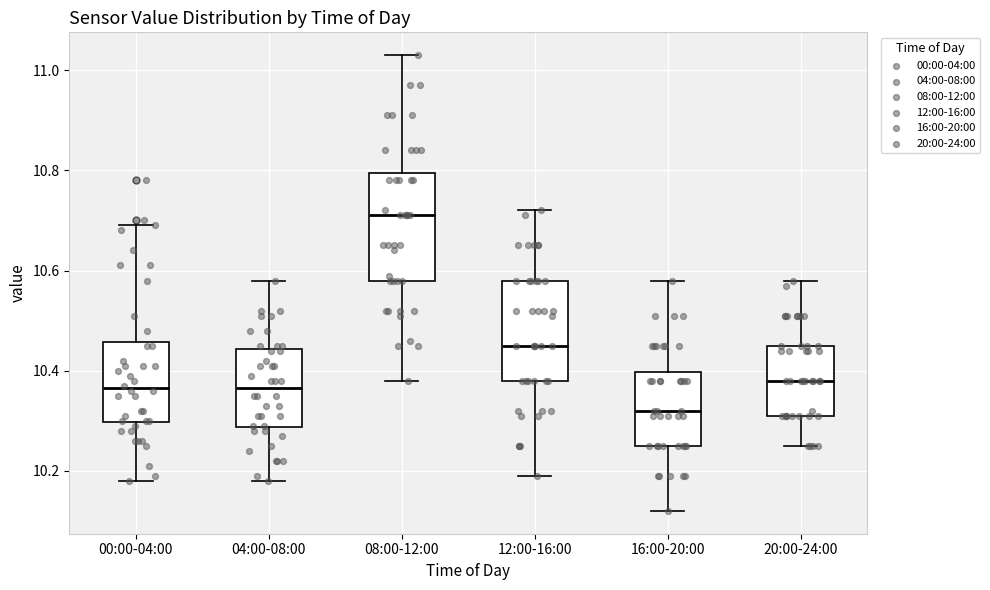

Reading left to right, transcribe this box plot: for each box, give where its median line is, the range the box spans, and where its two whiskers end, as read against the y-axis. The values are not printed on the chart, so give them approximately, as read against the axis.

00:00-04:00: median 10.36, box 10.30 to 10.46, whiskers 10.18 to 10.70
04:00-08:00: median 10.36, box 10.28 to 10.44, whiskers 10.18 to 10.58
08:00-12:00: median 10.72, box 10.58 to 10.80, whiskers 10.38 to 11.04
12:00-16:00: median 10.46, box 10.38 to 10.58, whiskers 10.20 to 10.72
16:00-20:00: median 10.32, box 10.26 to 10.40, whiskers 10.12 to 10.58
20:00-24:00: median 10.38, box 10.32 to 10.46, whiskers 10.26 to 10.58